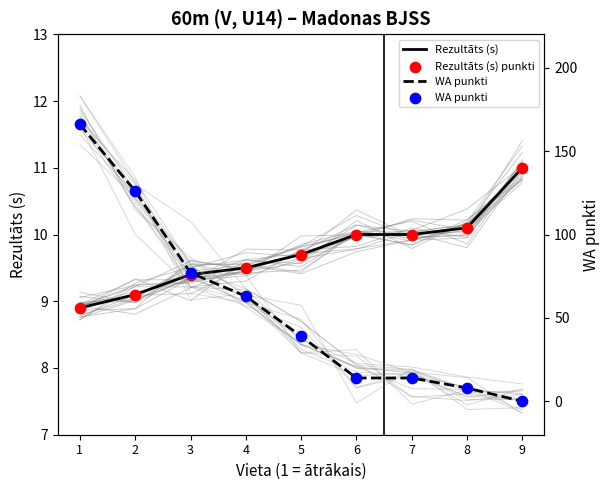

At which category is the sum across all series the highest?

1